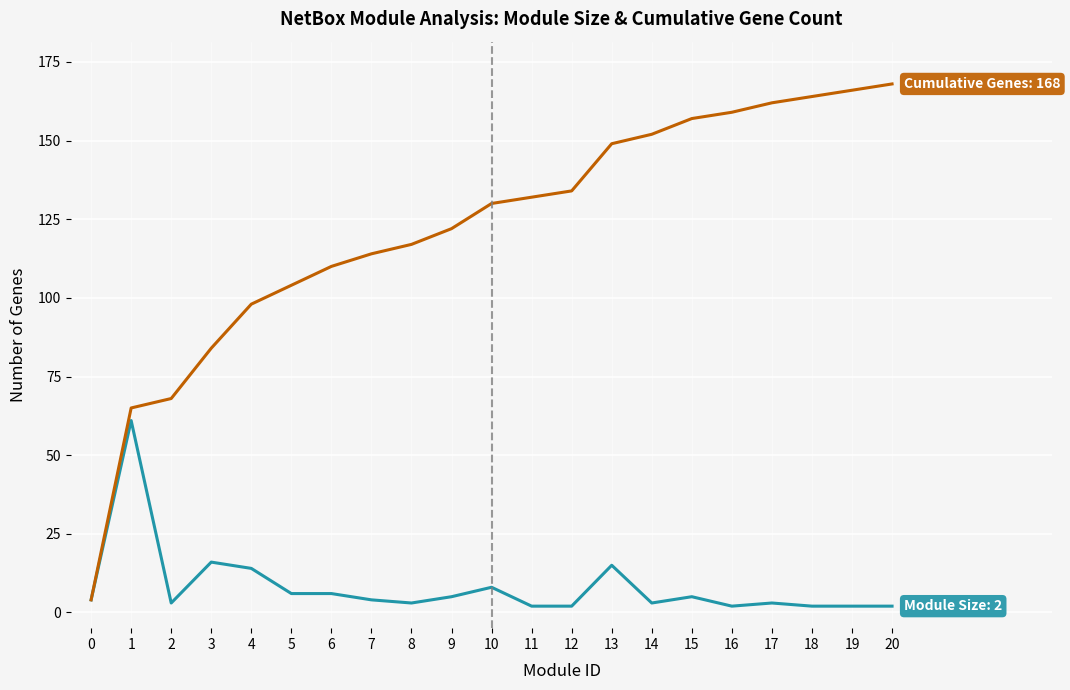

What is the greatest value displayed?

168